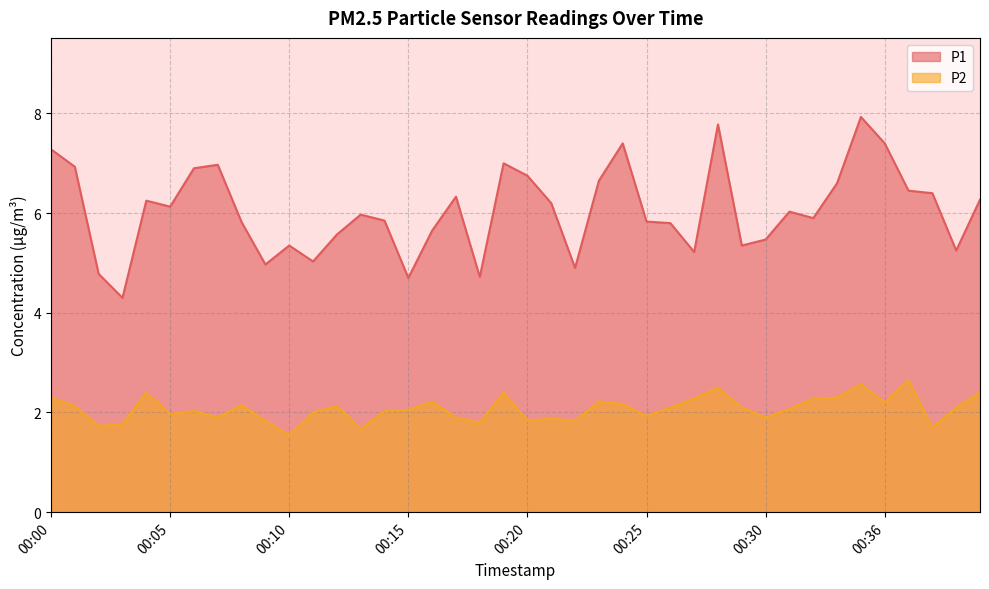

Between 00:23 and 00:10, which is larger?

00:23